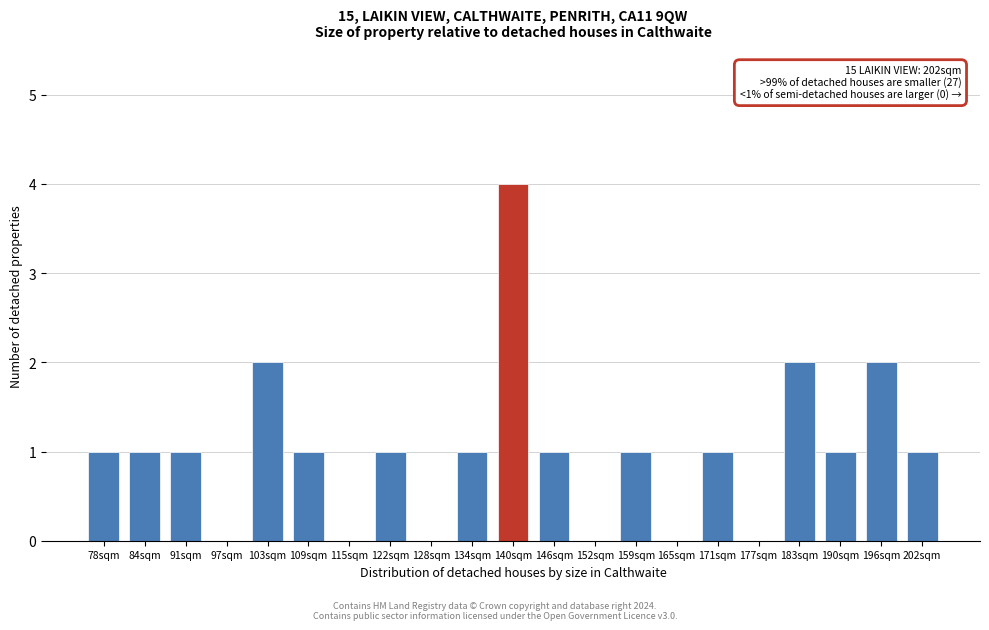

Reading right to left, what are all the values shown in this chart?

202sqm=1	196sqm=2	190sqm=1	183sqm=2	177sqm=0	171sqm=1	165sqm=0	159sqm=1	152sqm=0	146sqm=1	140sqm=4	134sqm=1	128sqm=0	122sqm=1	115sqm=0	109sqm=1	103sqm=2	97sqm=0	91sqm=1	84sqm=1	78sqm=1